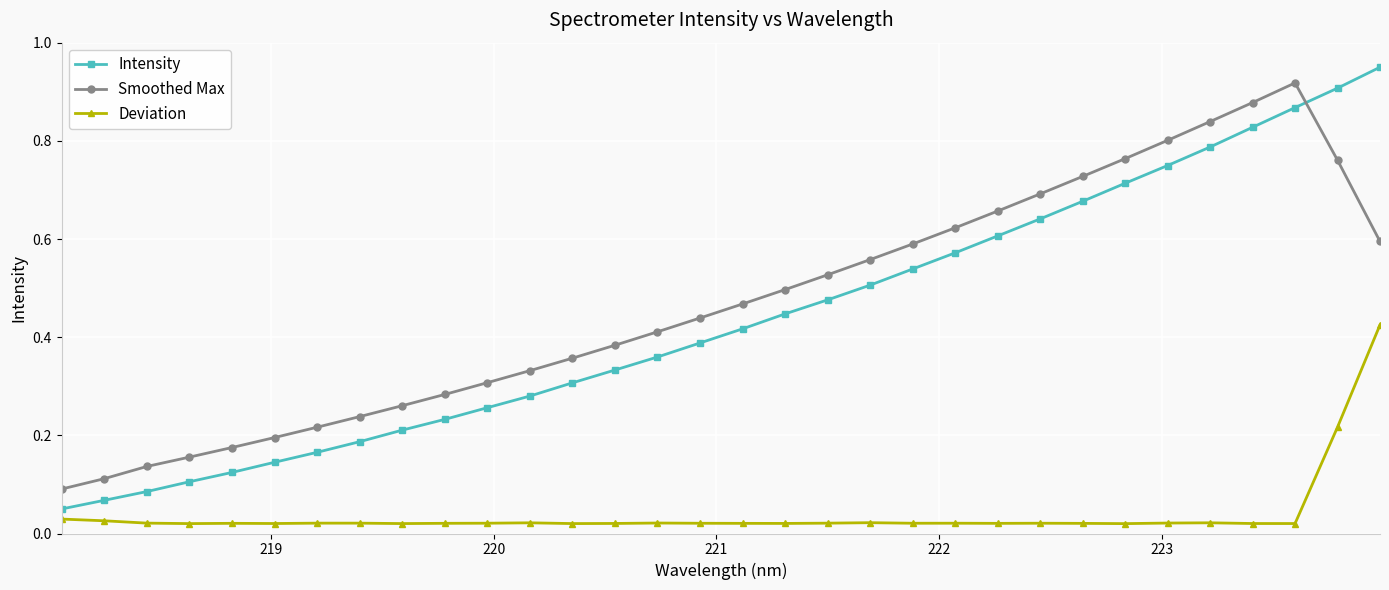

True or false: Intensity has more than 1 points higher than both neighbors.

False